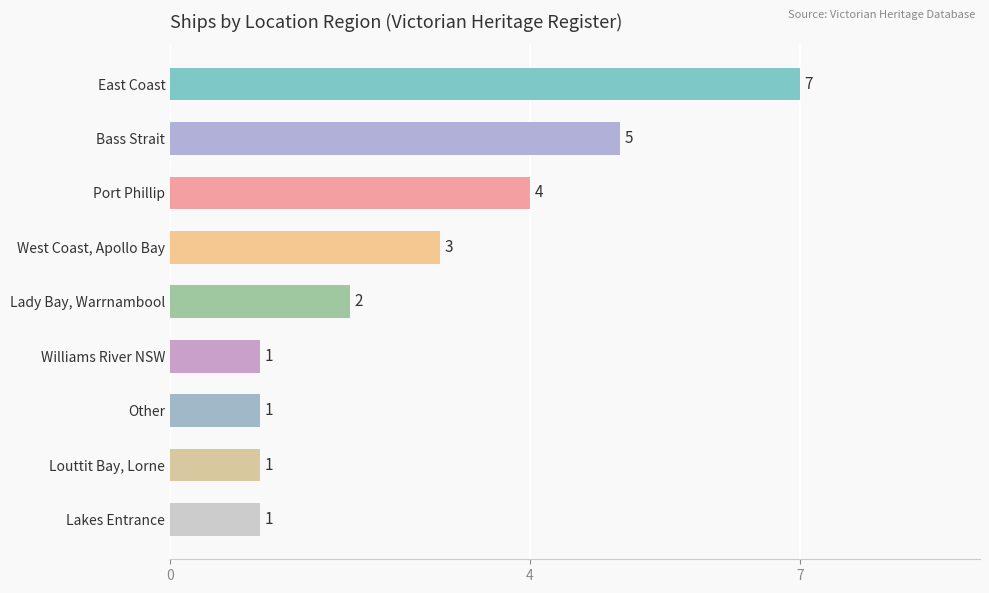

What is the minimum value shown in the chart?

1